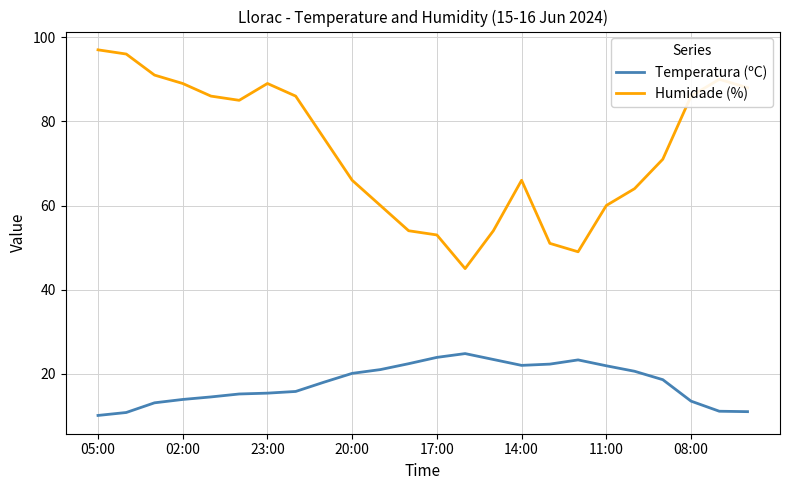

Rank the series by their maximum value, from highest to lowest.

Humidade (%), Temperatura (ºC)